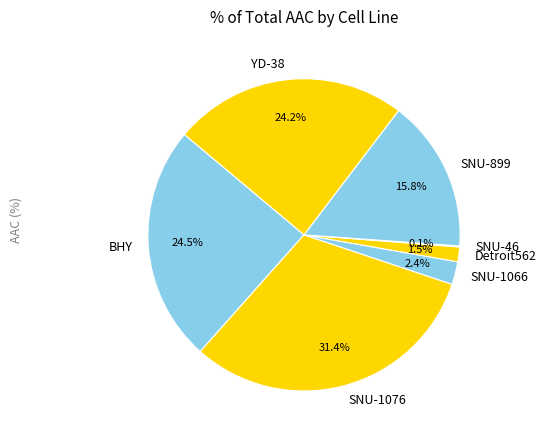

Between BHY and SNU-899, which is larger?

BHY